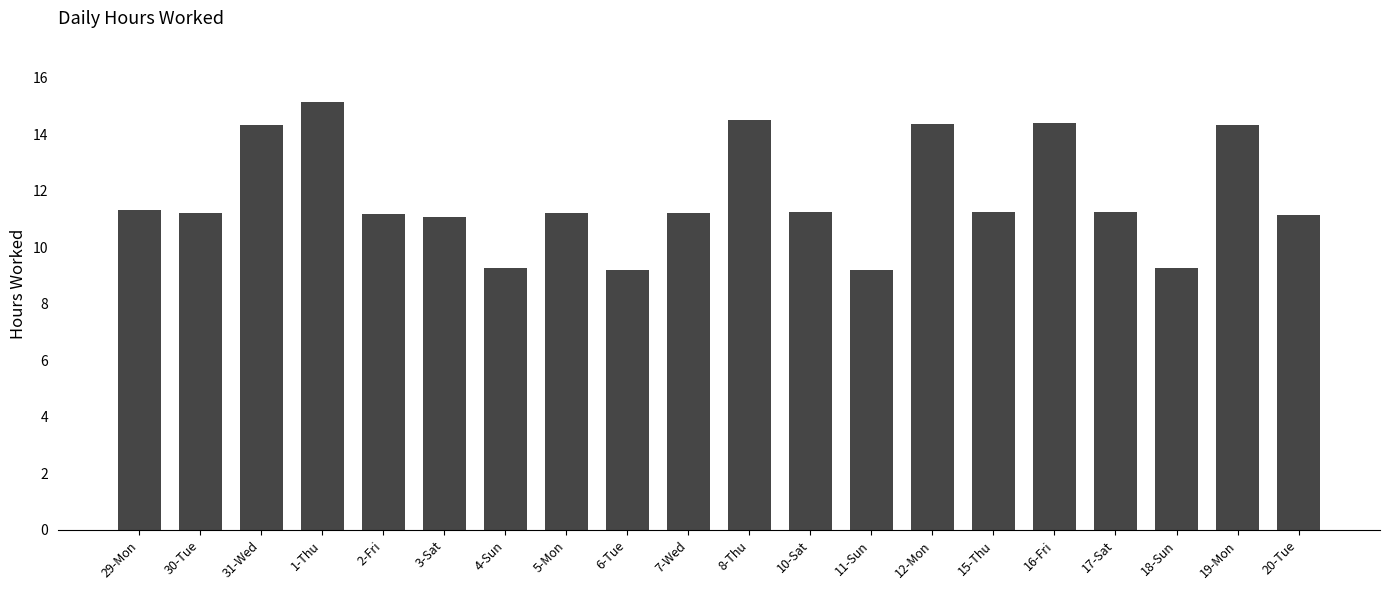

True or false: the data shows 11.2 at 30-Tue.

True